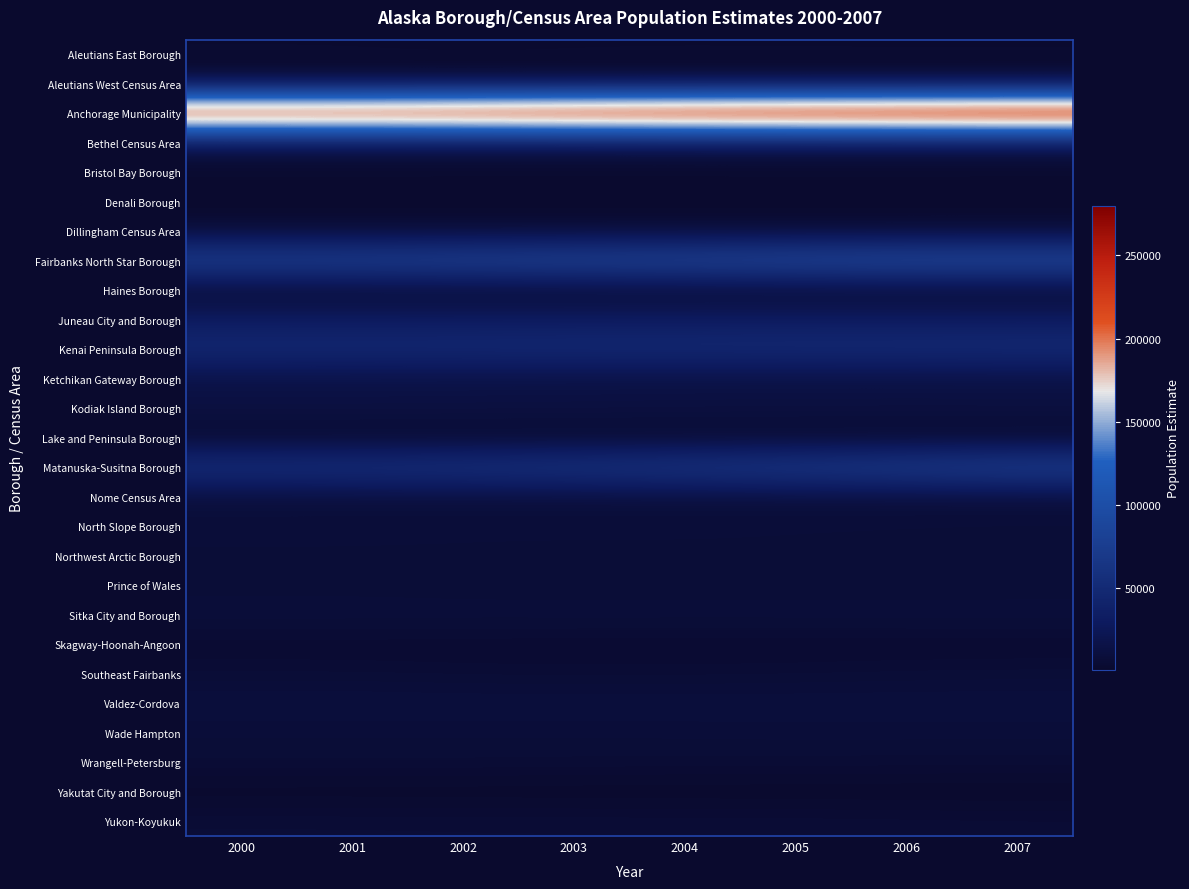

At 2003, list the series in order from smallest to largest.

Yakutat City and Borough, Bristol Bay Borough, Lake and Peninsula Borough, Denali Borough, Haines Borough, Aleutians East Borough, Skagway-Hoonah-Angoon, Dillingham Census Area, Aleutians West Census Area, Southeast Fairbanks, Prince of Wales, Yukon-Koyukuk, Wrangell-Petersburg, North Slope Borough, Wade Hampton, Northwest Arctic Borough, Sitka City and Borough, Nome Census Area, Valdez-Cordova, Ketchikan Gateway Borough, Kodiak Island Borough, Bethel Census Area, Juneau City and Borough, Kenai Peninsula Borough, Matanuska-Susitna Borough, Fairbanks North Star Borough, Anchorage Municipality